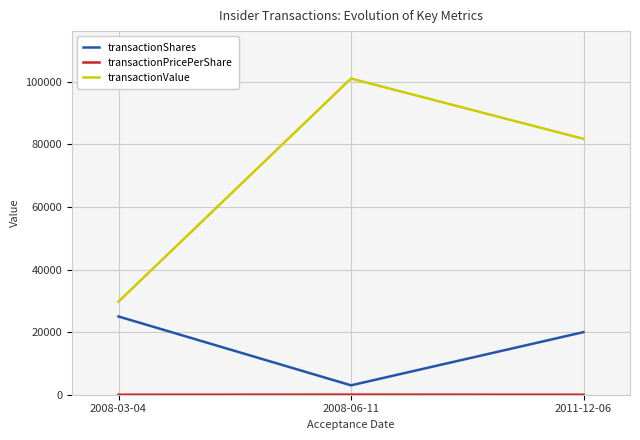

How many transactionShares values are between 3000 and 25000?

3